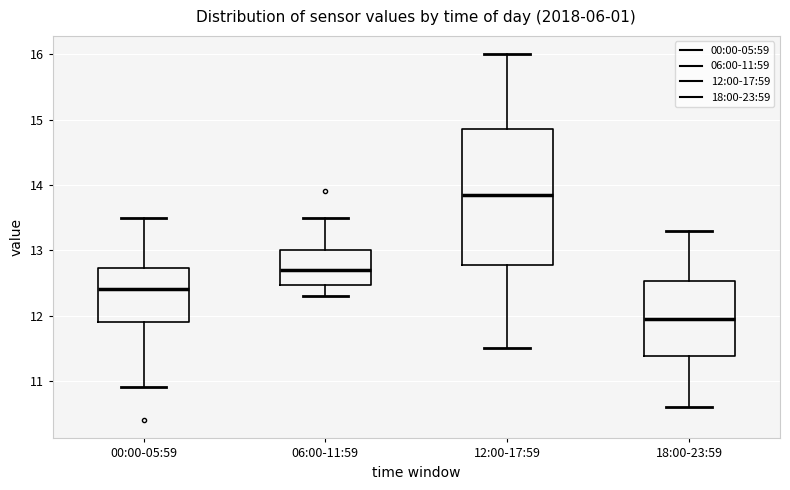

Where does the lower whisker of the box for 12:00-17:59 end on the y-axis? The values are not printed on the chart, so give them approximately, as read against the axis.

11.5